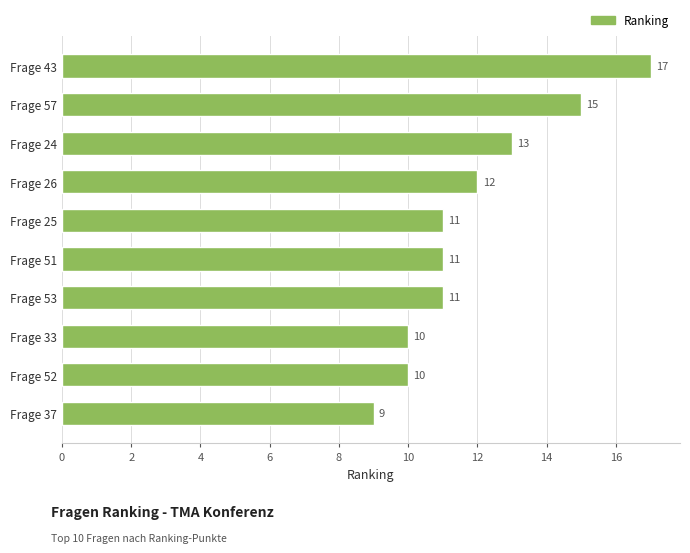

What is the difference between the maximum and second lowest values?

7